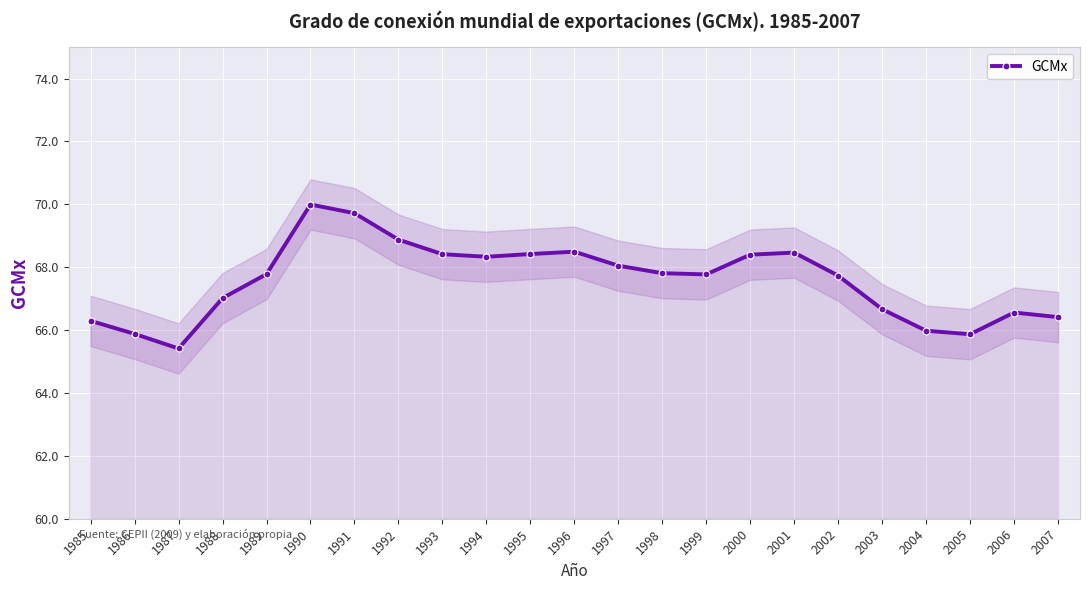

True or false: the data shows 21.1 at 2003.

False